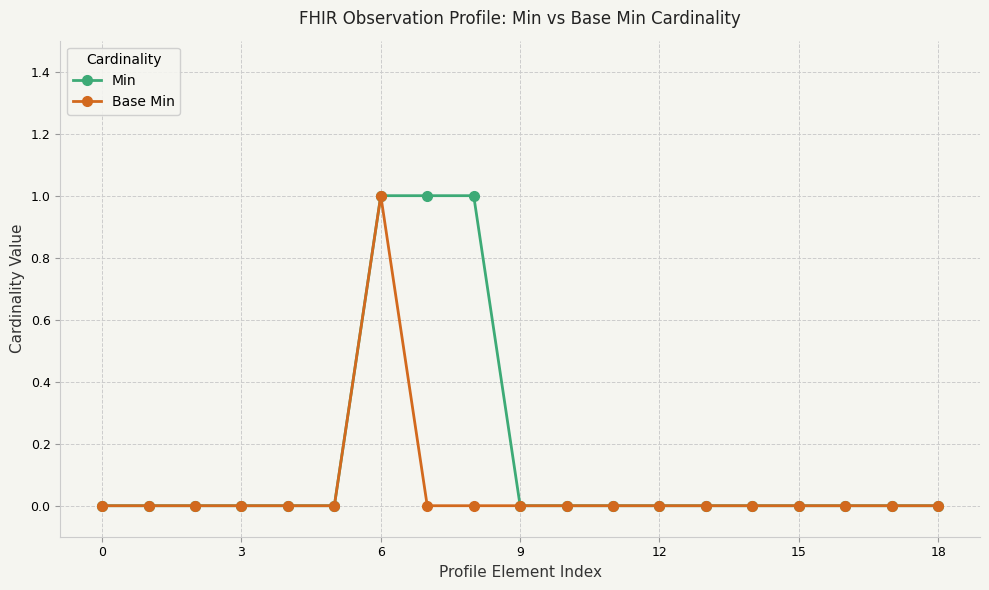

True or false: Base Min has more than 0 interior local peaks.

True